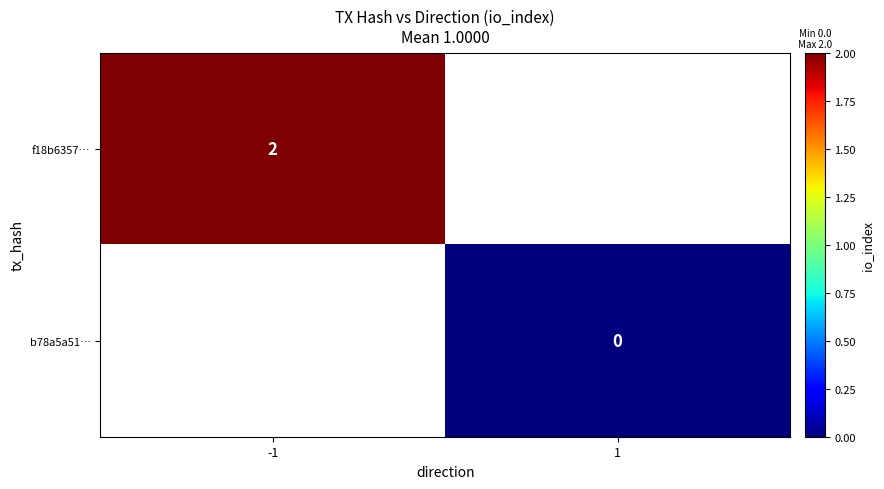

What is the maximum value shown in the chart?

2.0